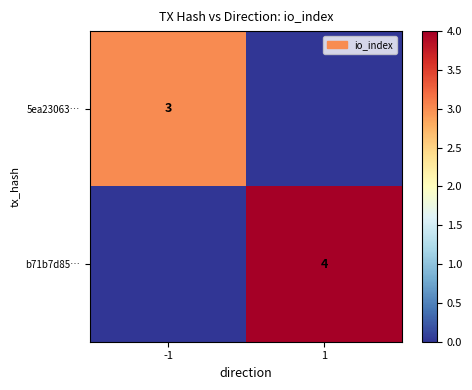

True or false: 5ea23063… has a value of 3 at -1.

True